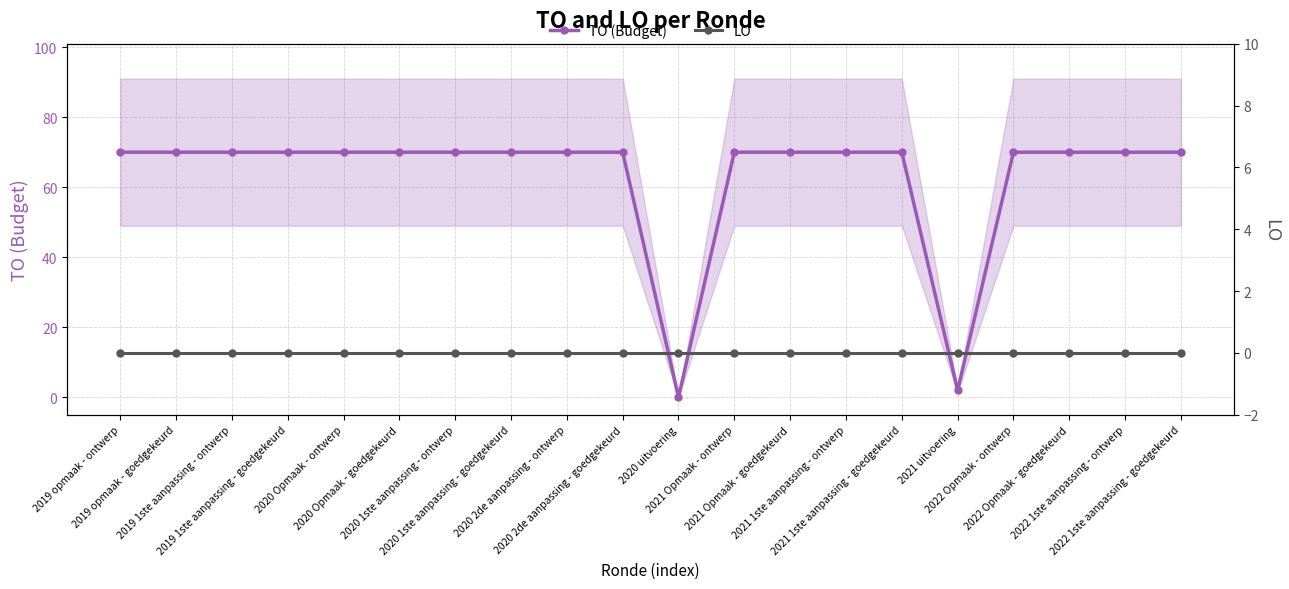

True or false: LO and TO (Budget) intersect in this chart.

False